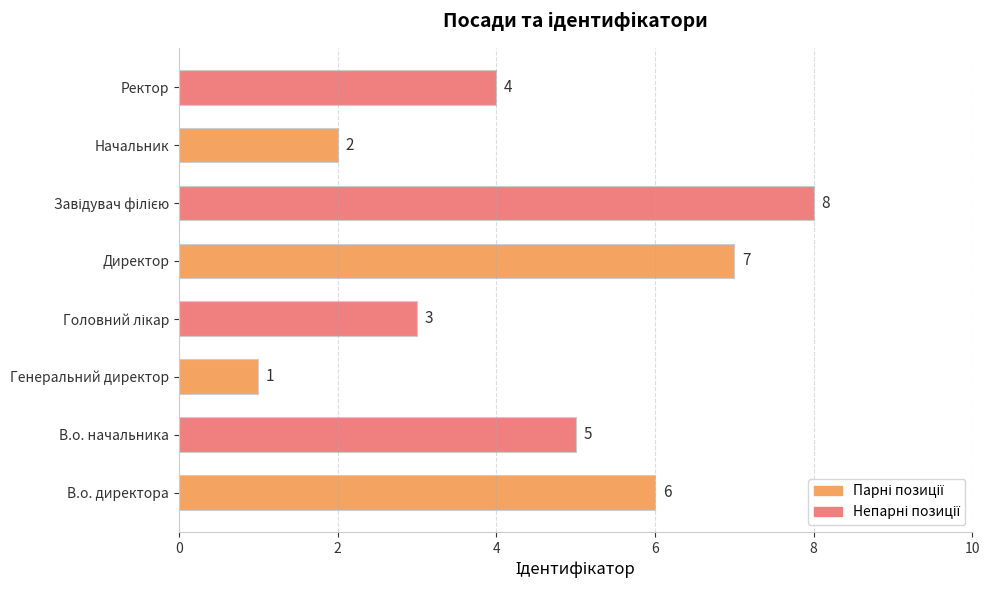

The chart shows a value of 9 at В.о. директора. True or false?

False